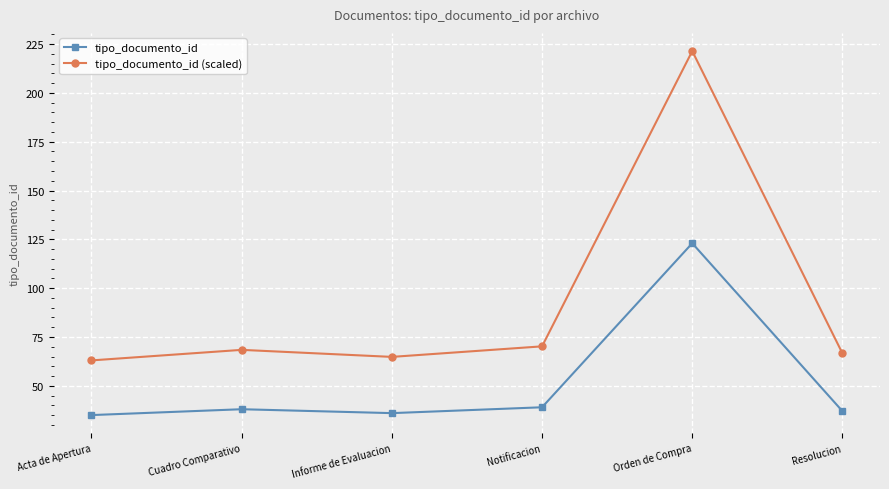

List the series in order of their peak value, highest first.

tipo_documento_id (scaled), tipo_documento_id